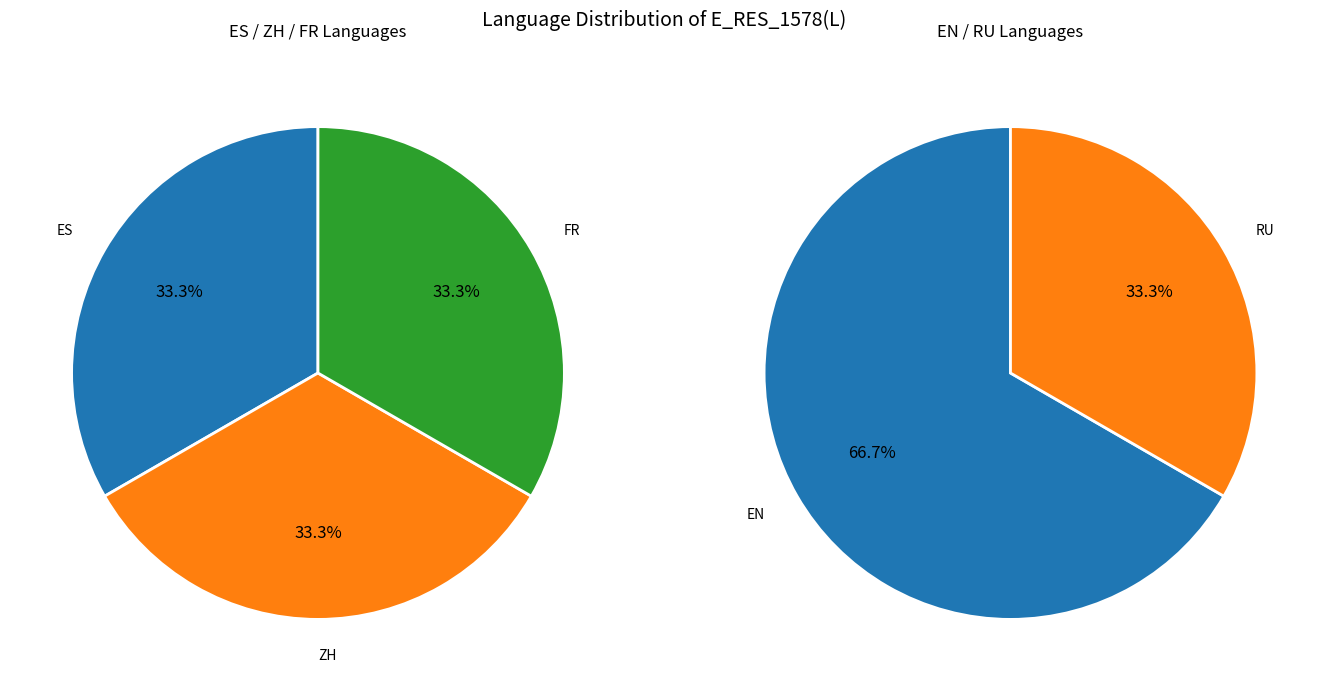

How many segments does this pie chart have?

5